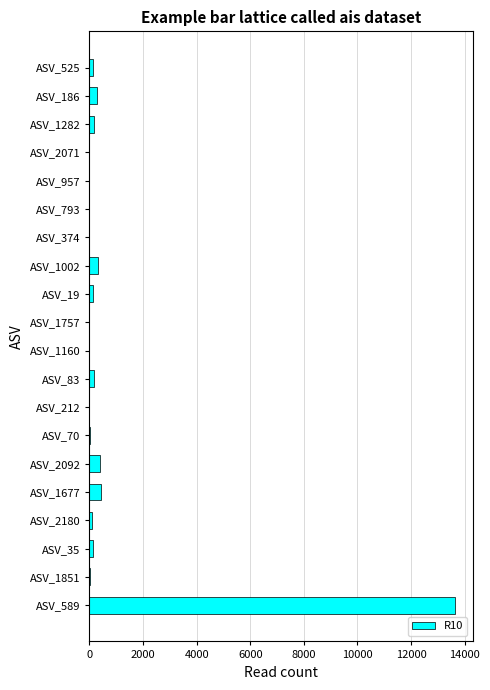

What is the maximum value shown in the chart?

13626